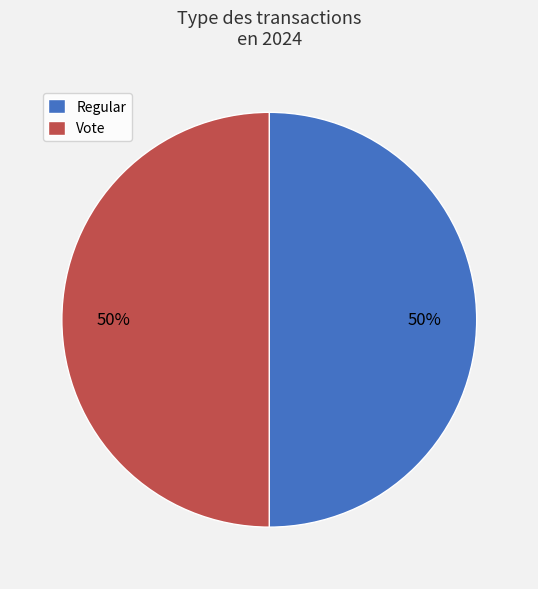

Is the sum of Vote and Regular greater than half?

Yes